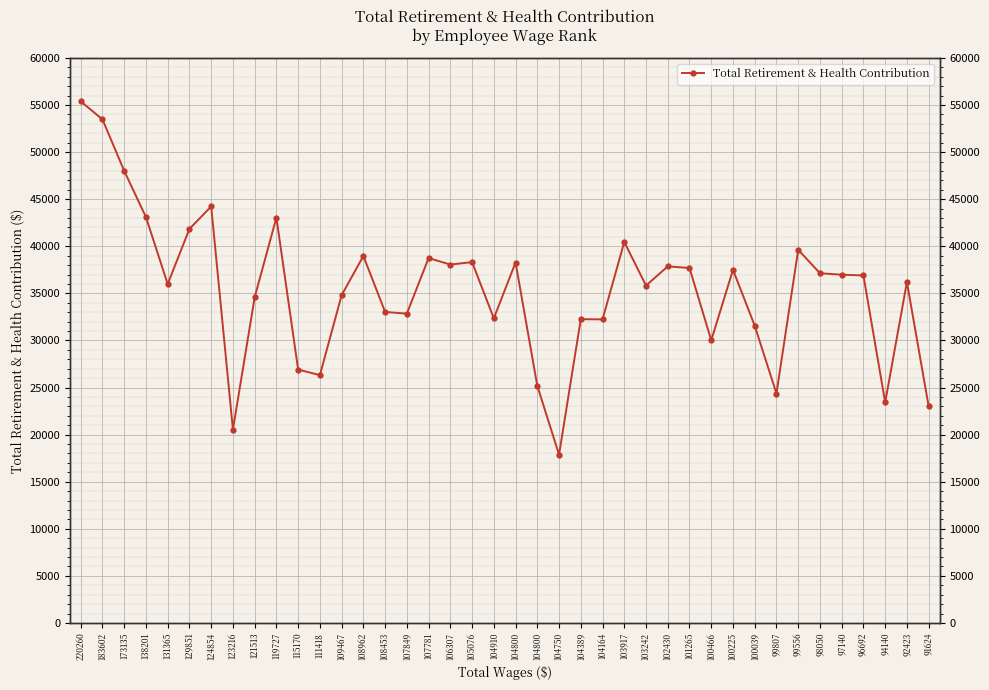

At which label is the value closest to 36629?

96692